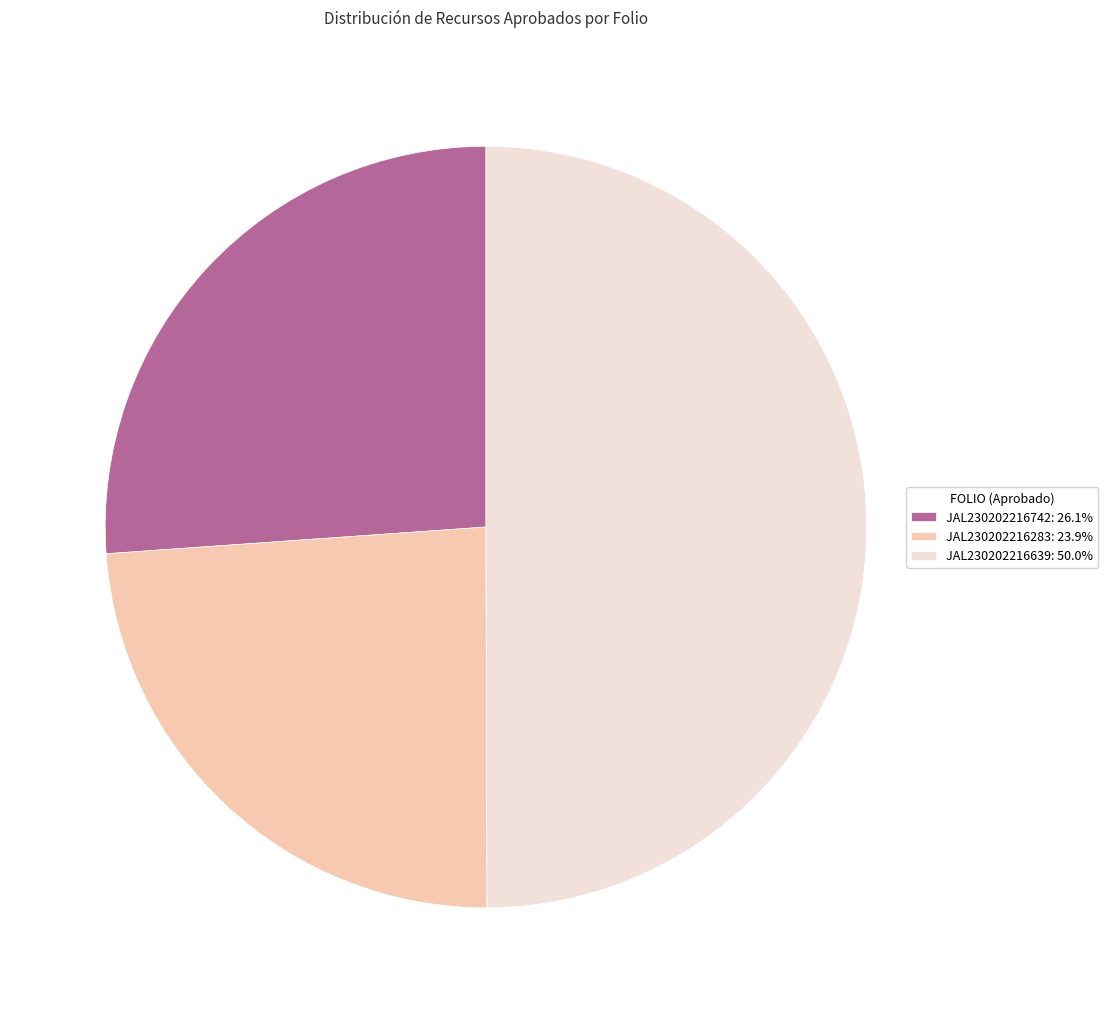

Rank the categories by value from lowest to highest.

JAL230202216283, JAL230202216742, JAL230202216639